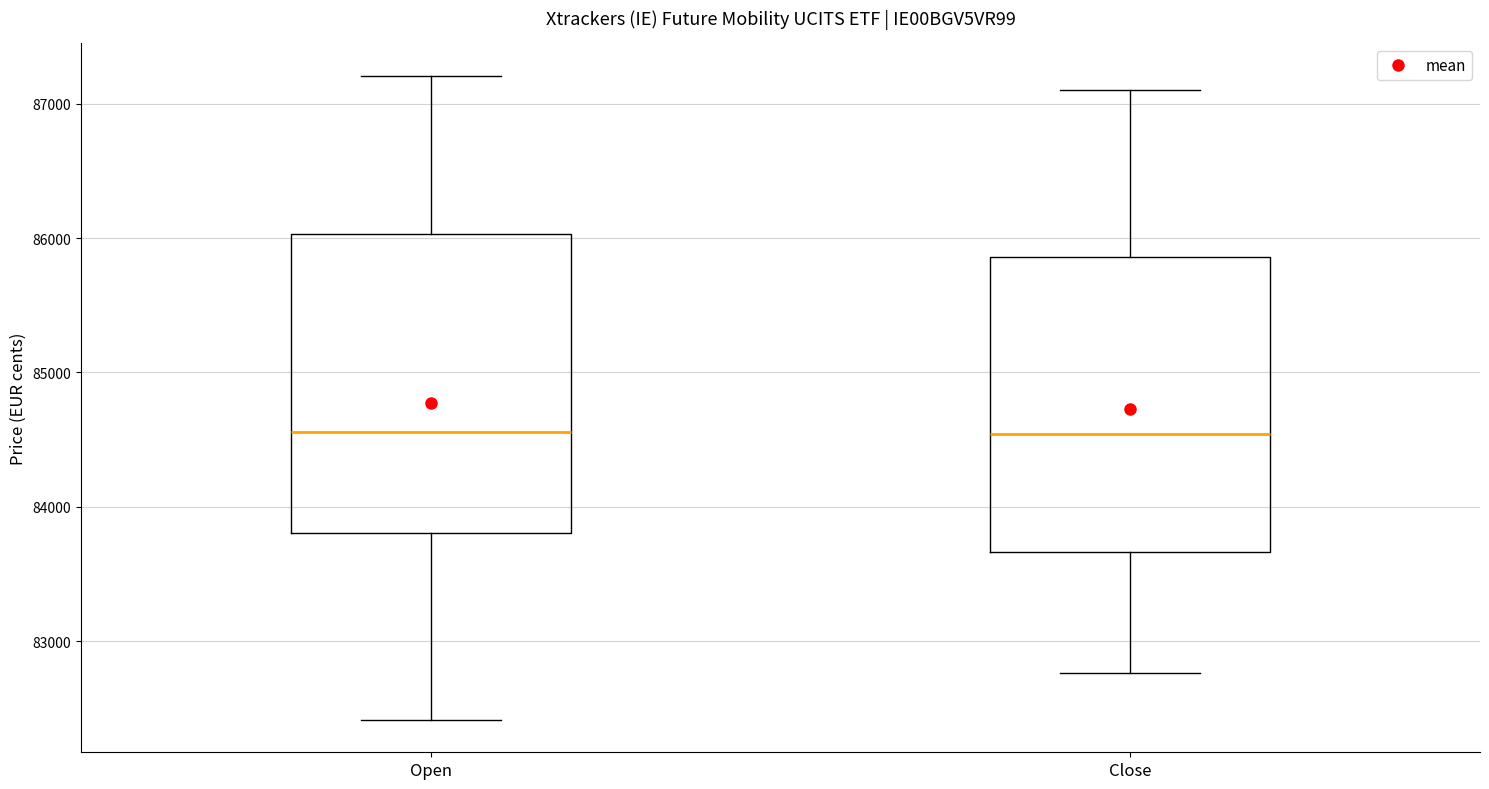

Where does the upper whisker of the box for Open end on the y-axis? The values are not printed on the chart, so give them approximately, as read against the axis.

87200